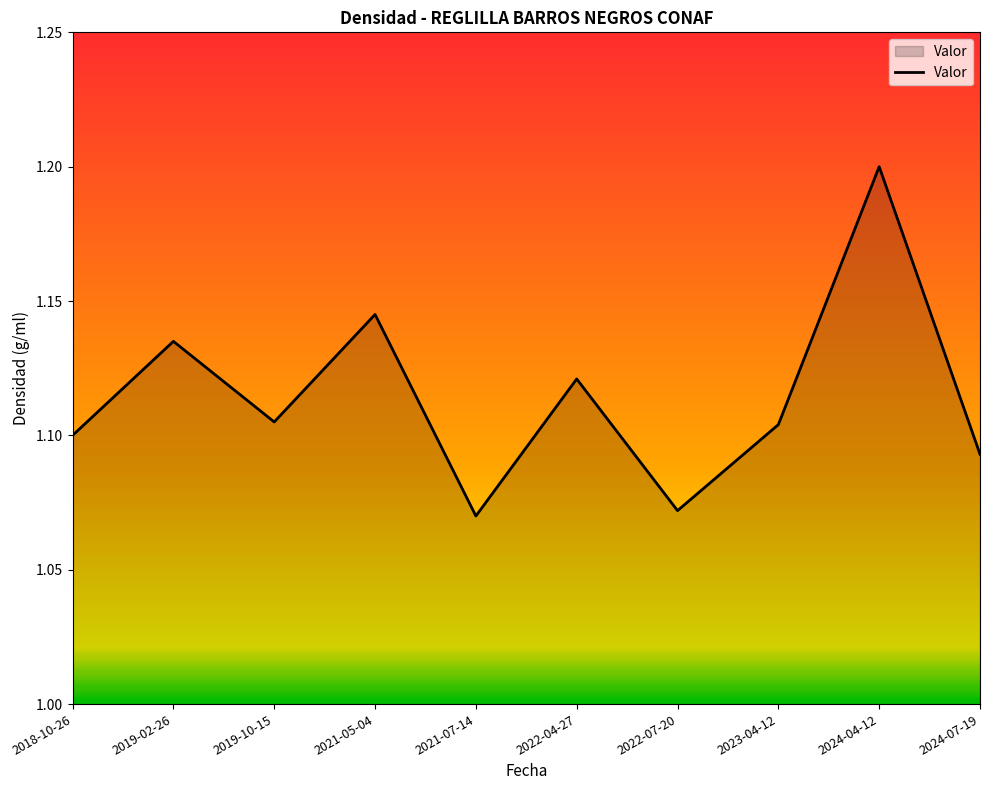

What position from the left is 2021-07-14?

5